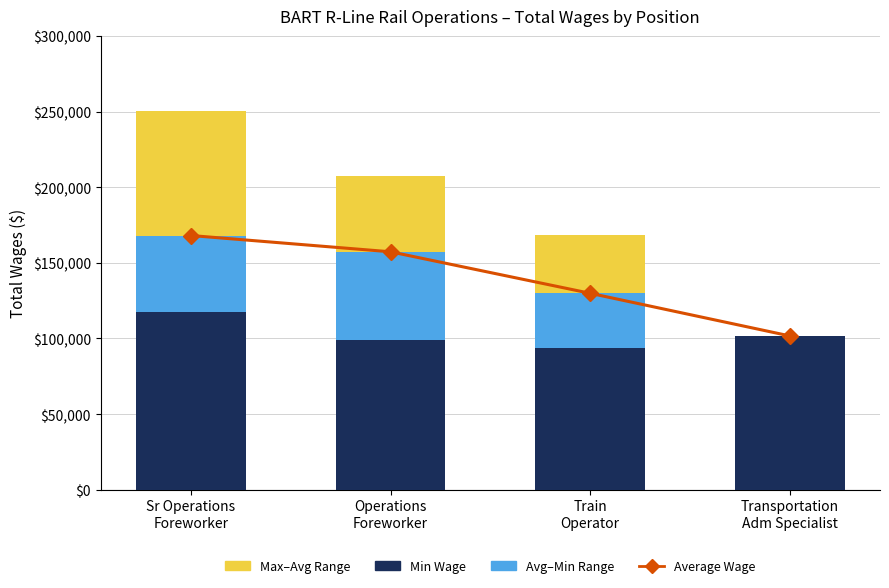

How many data points in Min Wage are above 101711?

1